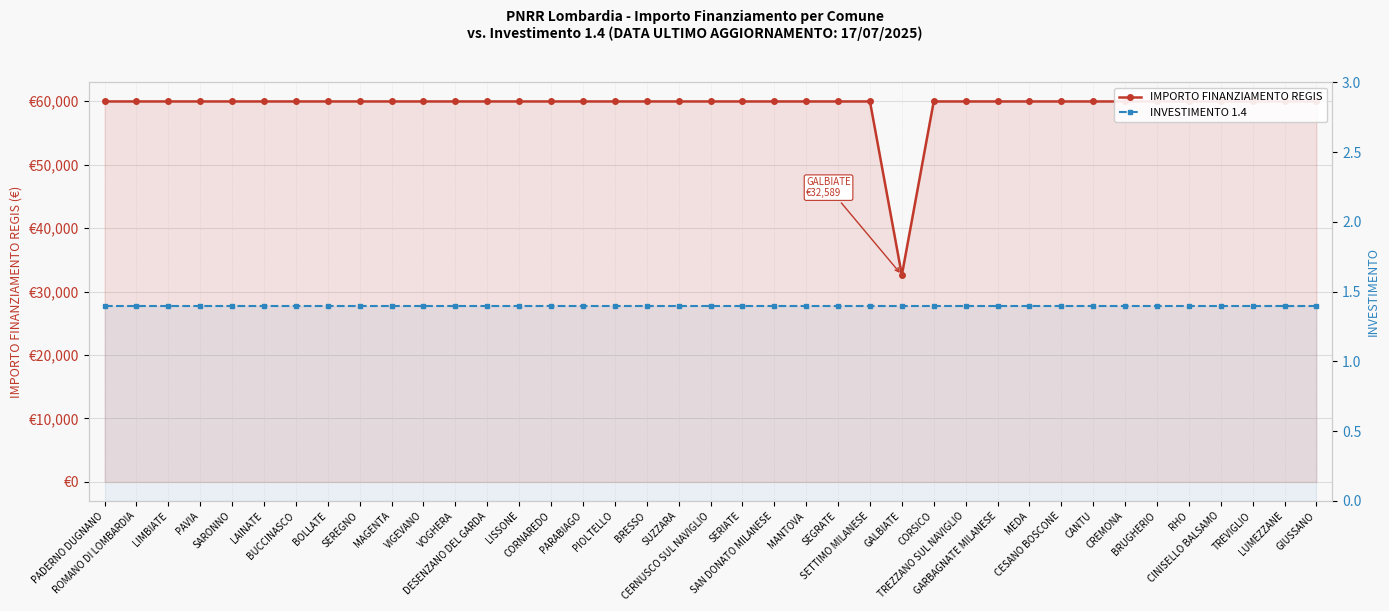

What are all the series names shown in the legend?

IMPORTO FINANZIAMENTO REGIS, INVESTIMENTO 1.4